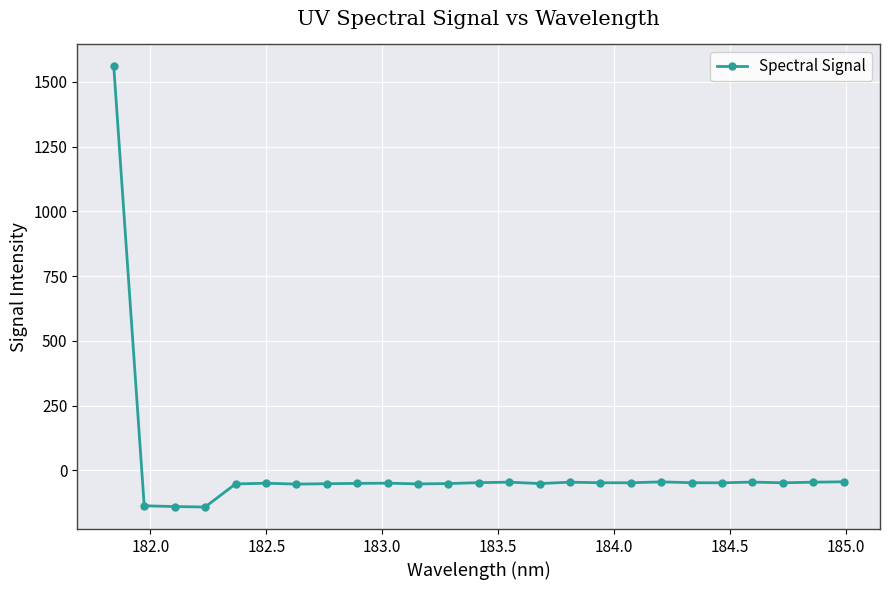

What is the difference between the second highest and minimum values?

97.4